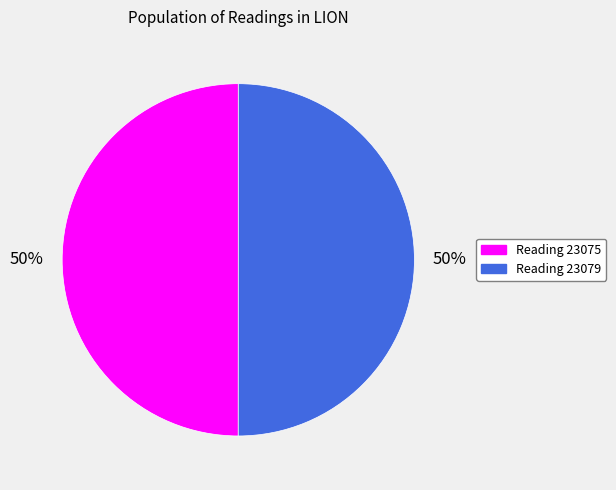

True or false: Reading 23079 accounts for 37% of the total.

False